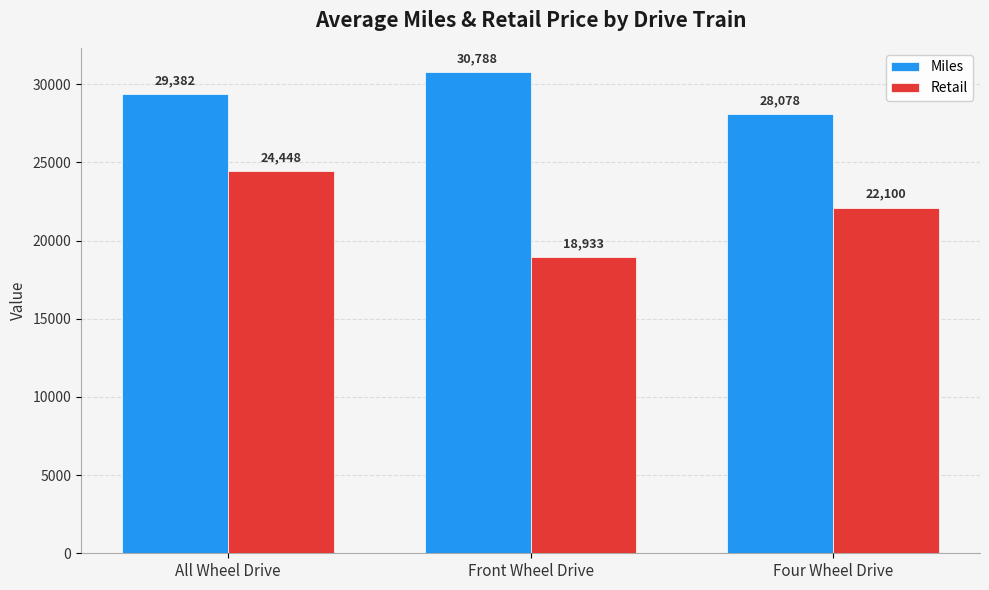

How many Miles values are between 28078 and 30788?

3